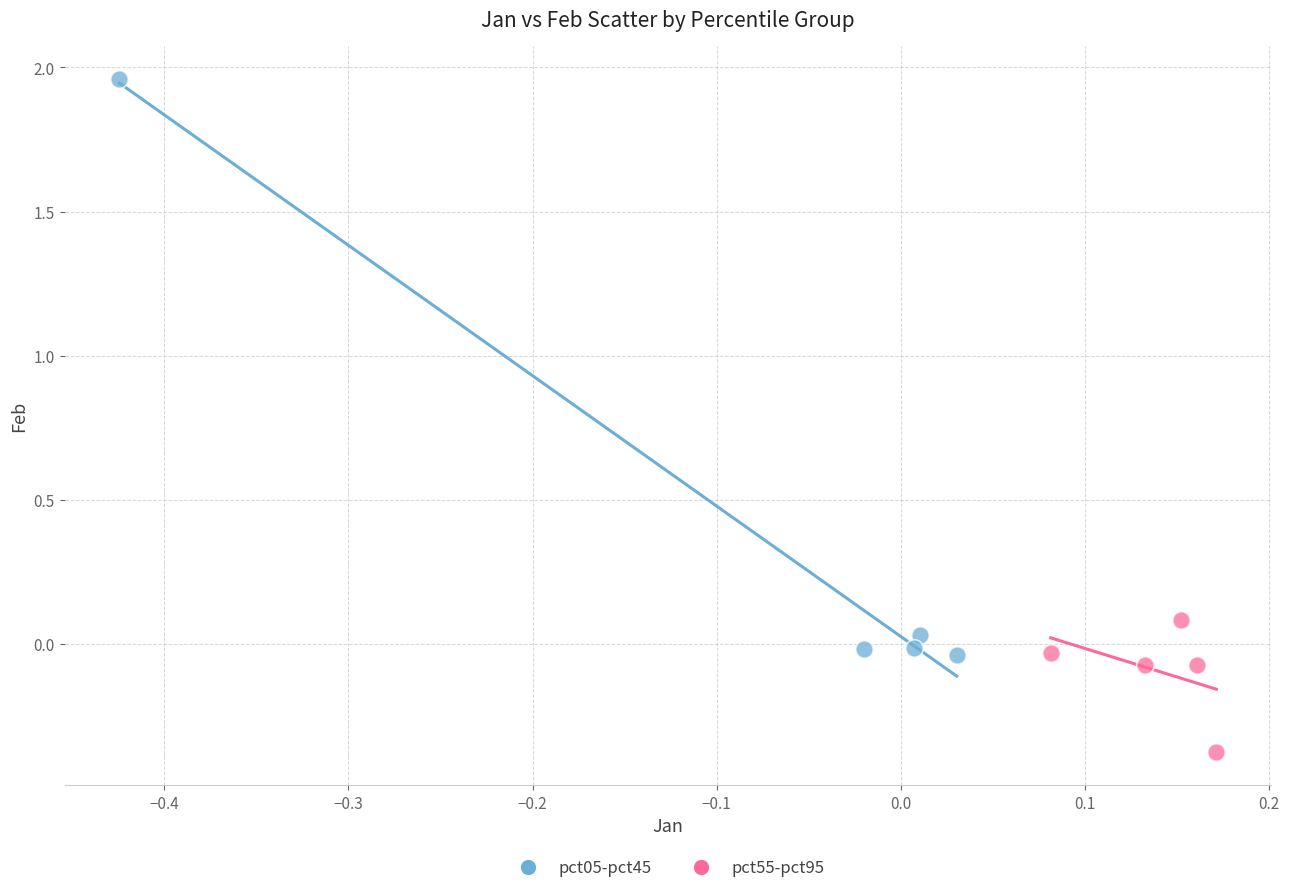

Which series contains the lowest Y value?

pct55-pct95